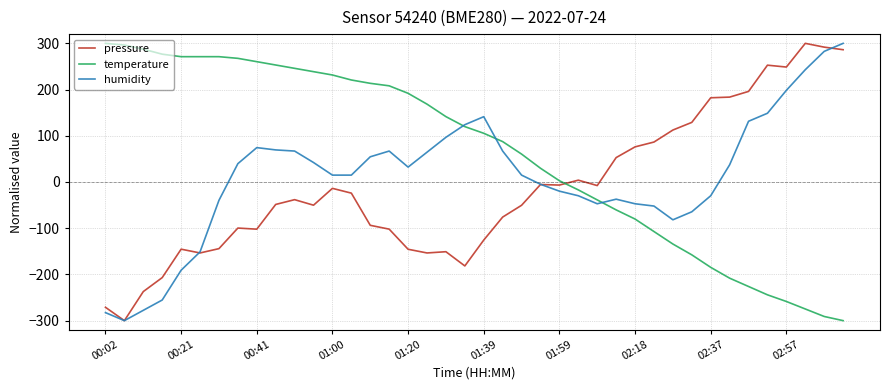

Which series has the largest total across all categories?

temperature